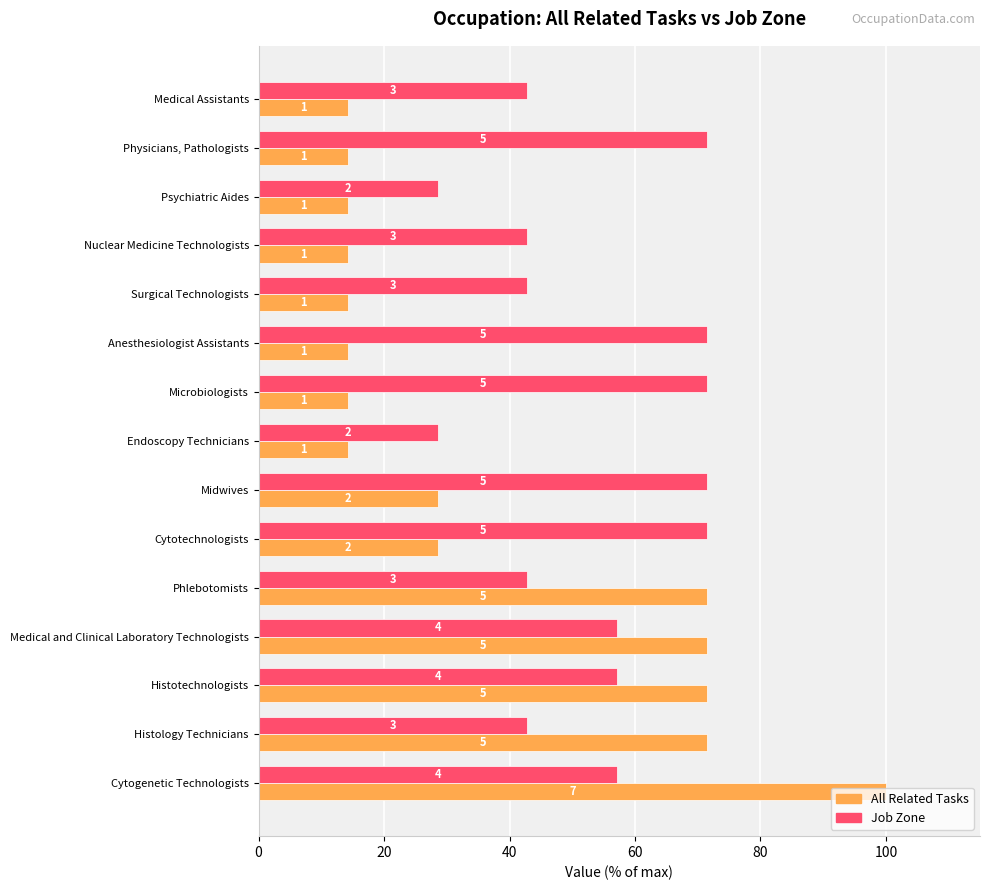

What are all the series names shown in the legend?

All Related Tasks, Job Zone